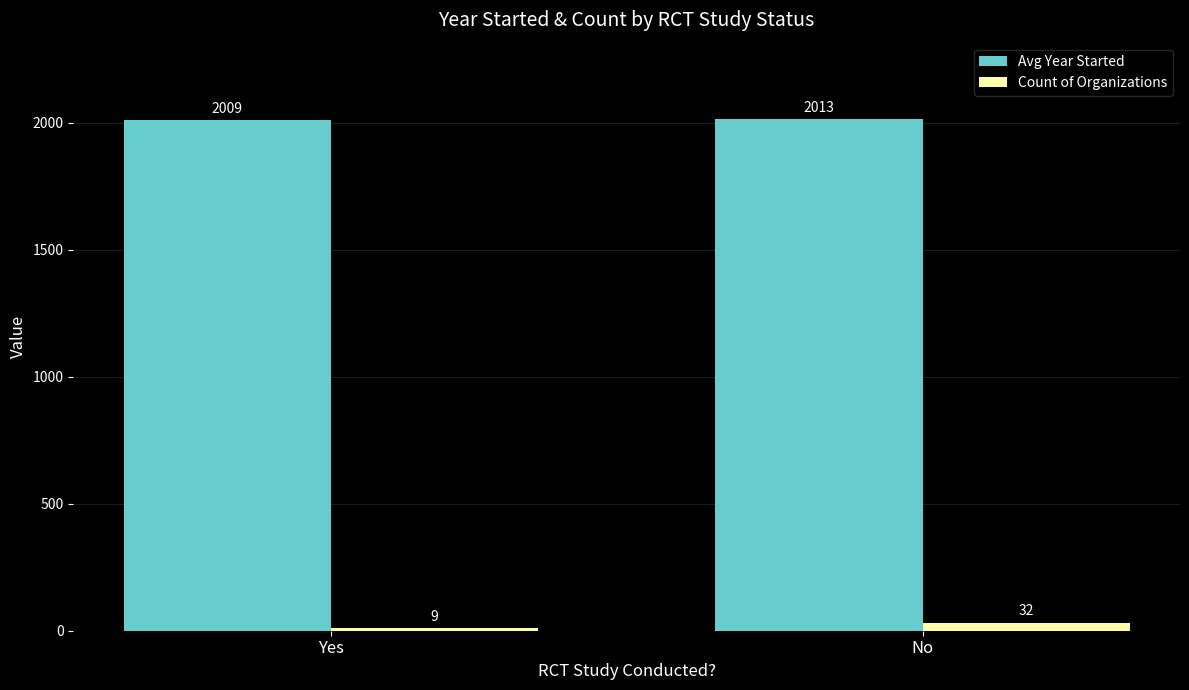

Which series has the largest total across all categories?

Avg Year Started